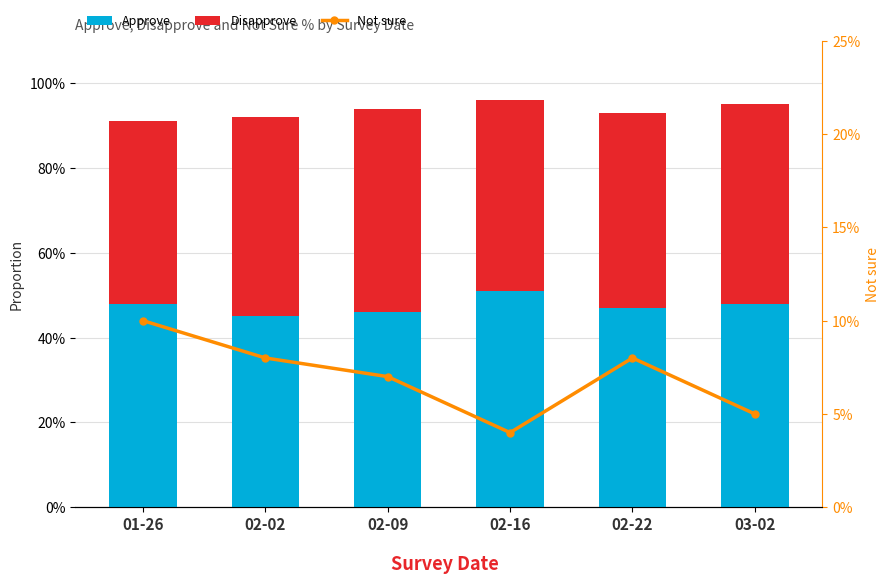

Which has a higher value, 01-26 or 03-02?

01-26